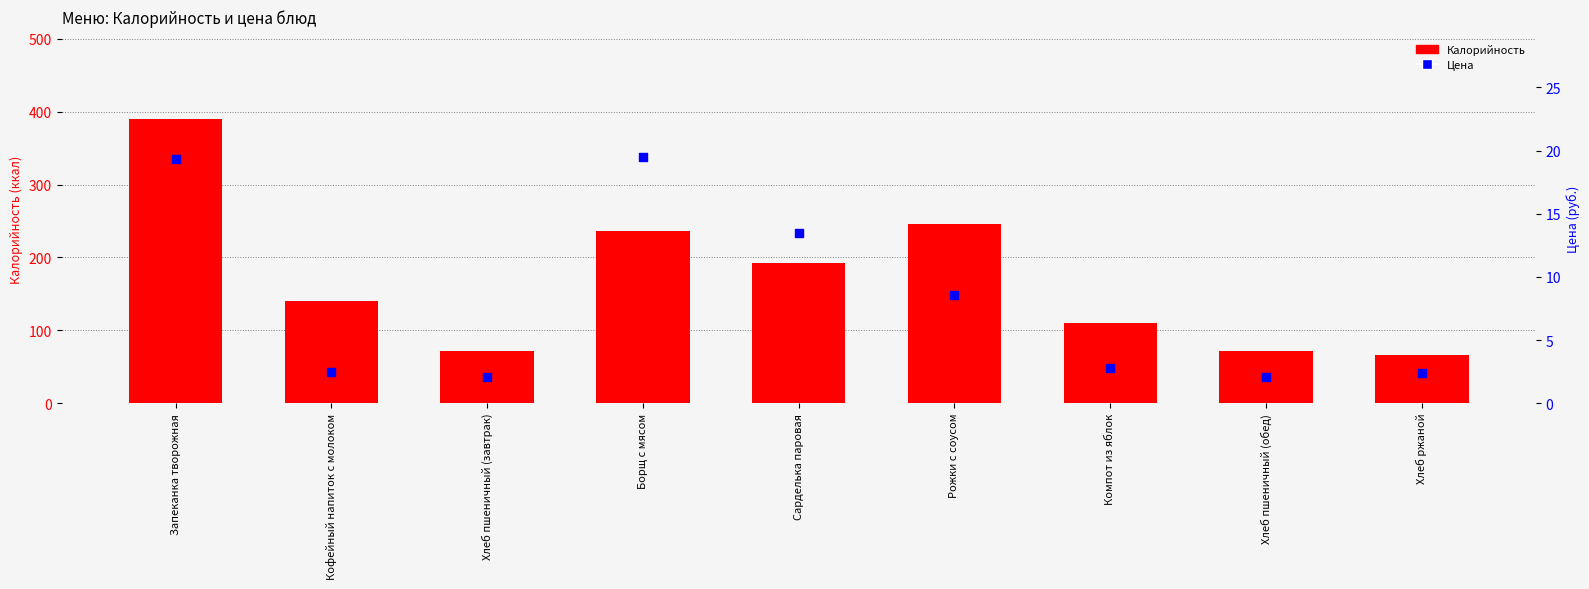

Is the value of Калорийность at Запеканка творожная greater than the value of Цена at Борщ с мясом?

Yes